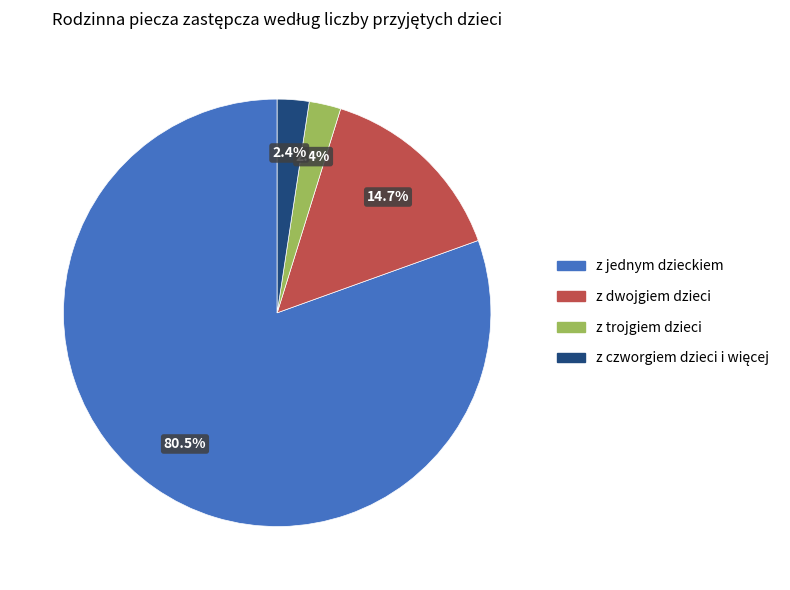

What is the largest slice in the pie chart?

z jednym dzieckiem